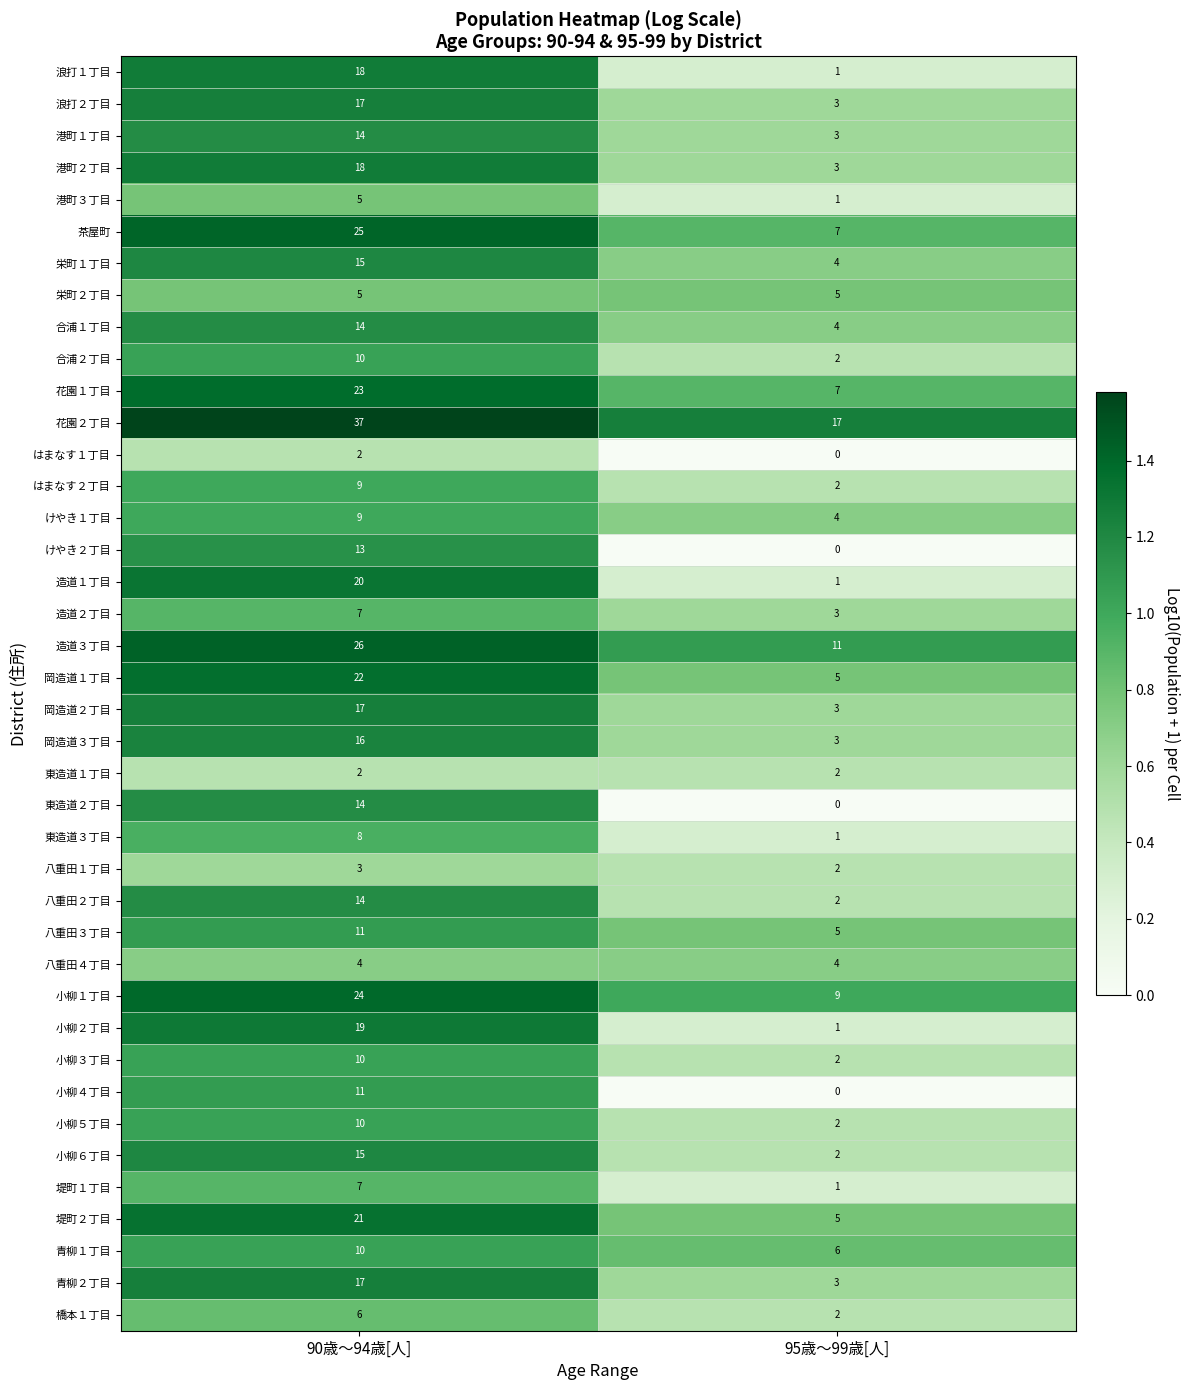

True or false: 造道１丁目 has a value of 0.1 at 95歳～99歳[人].

False